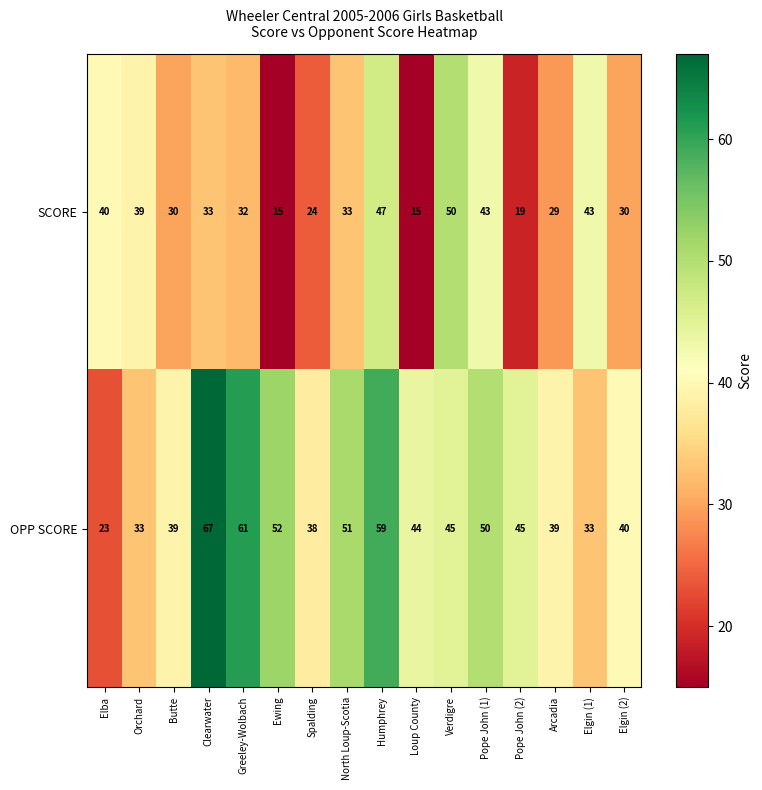

Which series has the largest total across all categories?

OPP SCORE